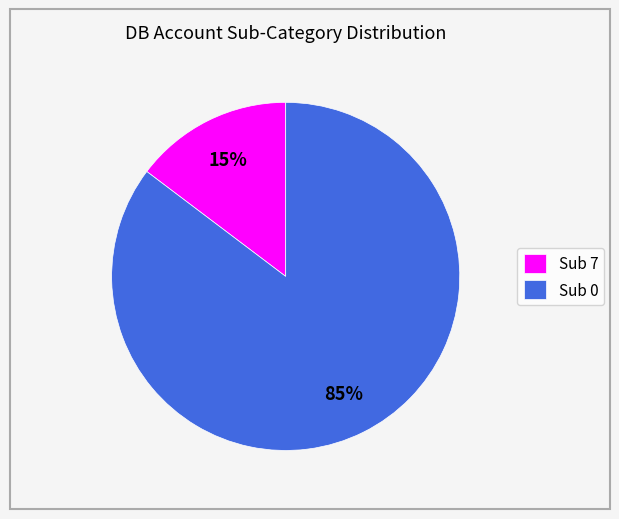

Count the number of slices in the pie.

2